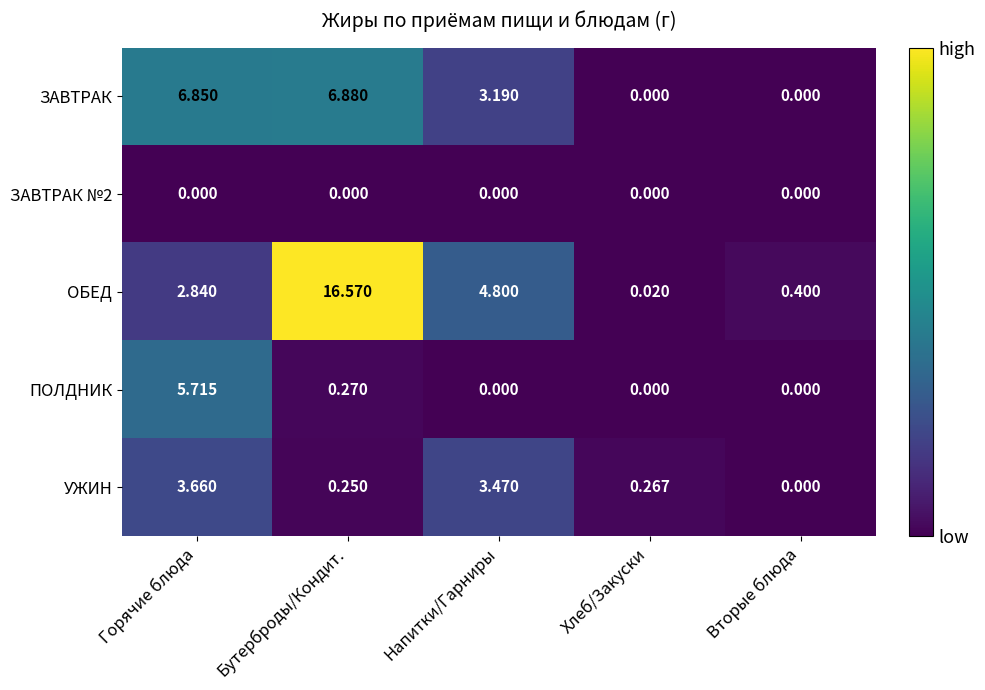

How many series are shown in this chart?

5